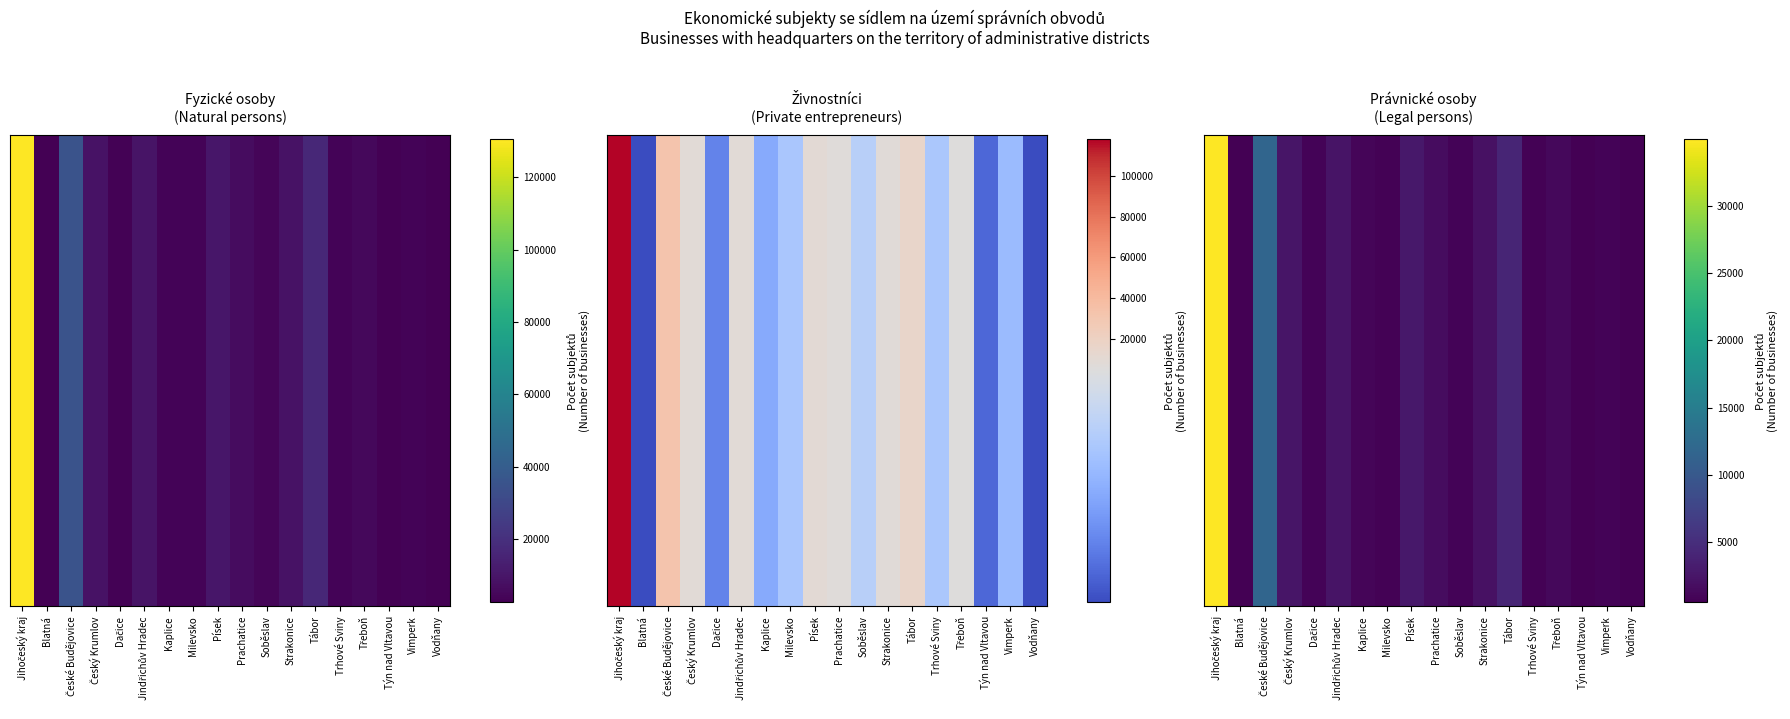

The chart shows a value of 2461 at Český Krumlov. True or false?

True